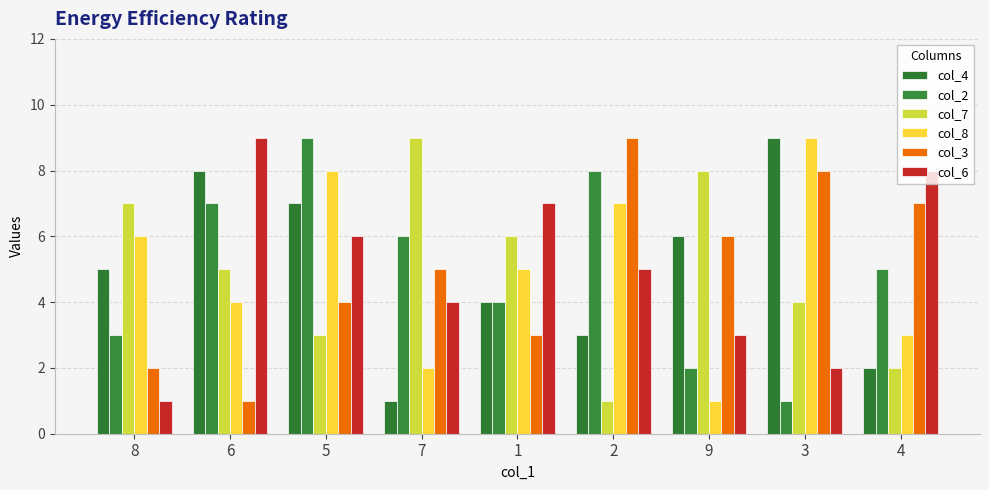

What are all the series names shown in the legend?

col_4, col_2, col_7, col_8, col_3, col_6